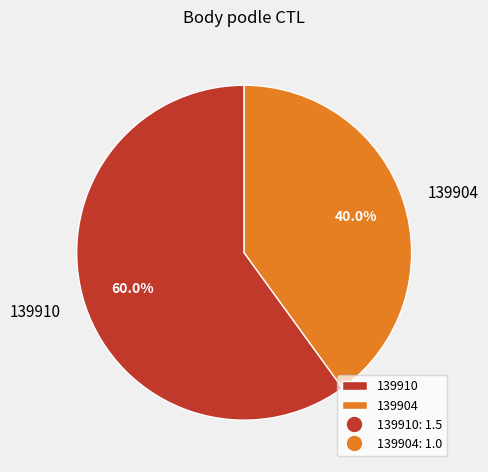

To the nearest percent, what is the combined percentage of 139910 and 139904?

100%